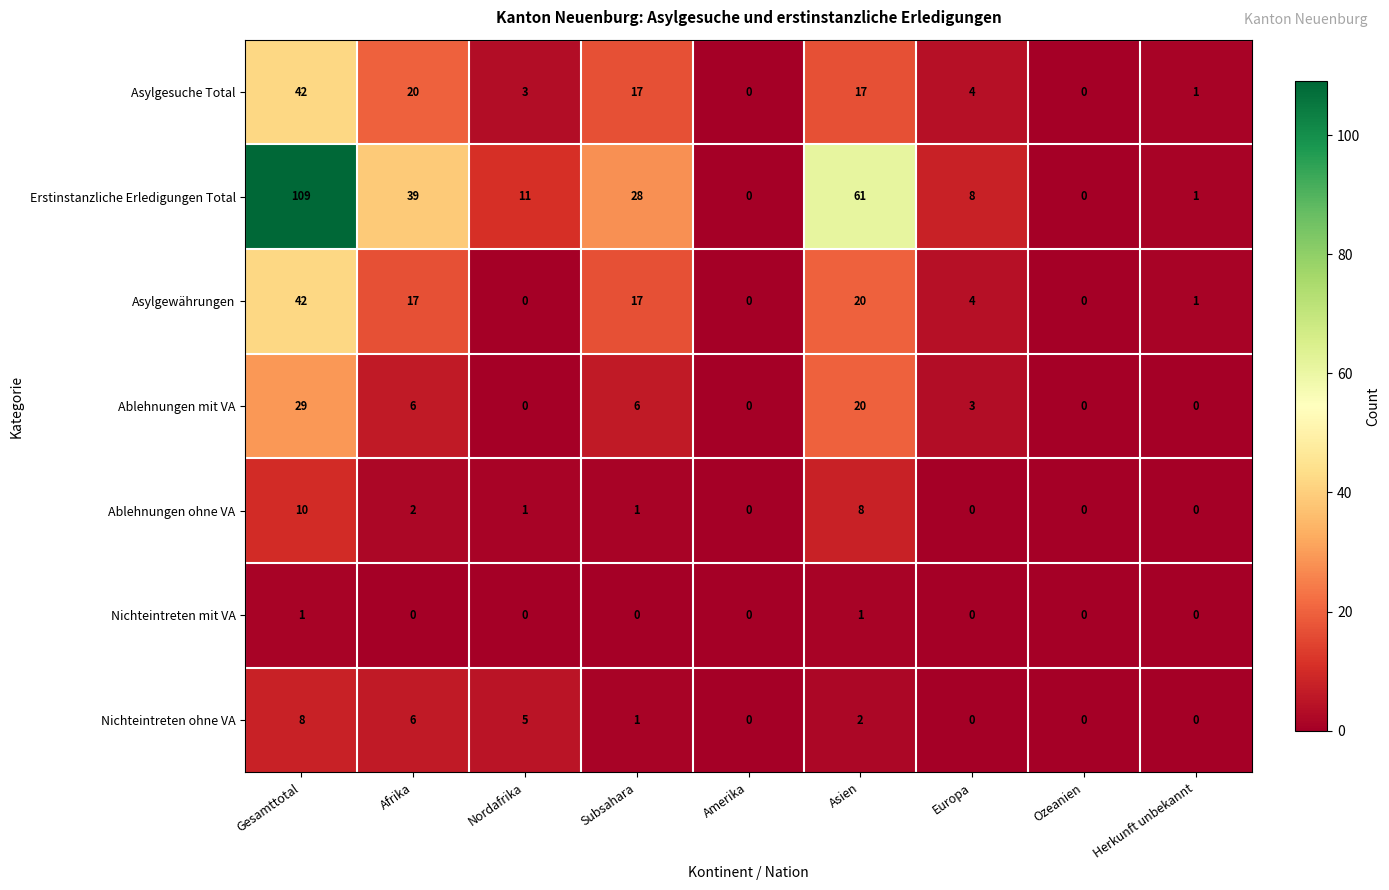

What is the sum of the Ablehnungen ohne VA values at Amerika and Asien?

8